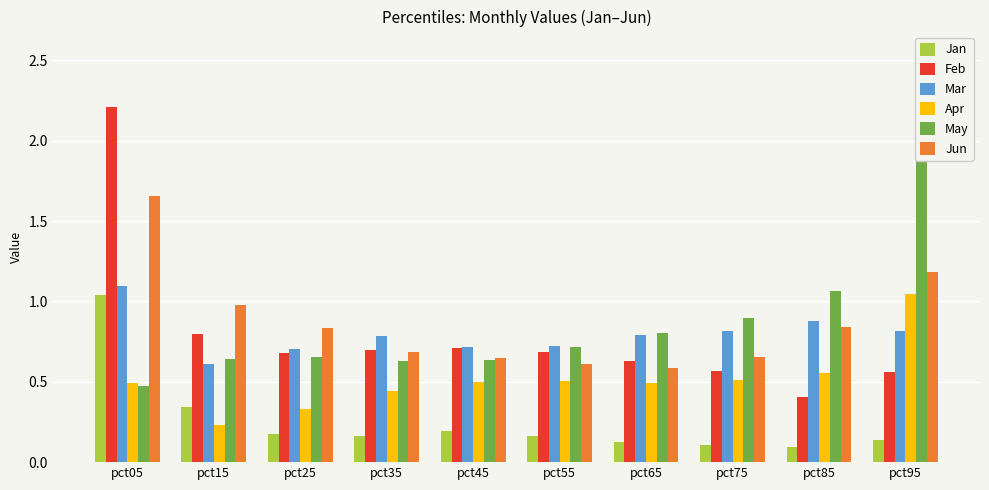

What value does the Jun series have at pct45?

0.6